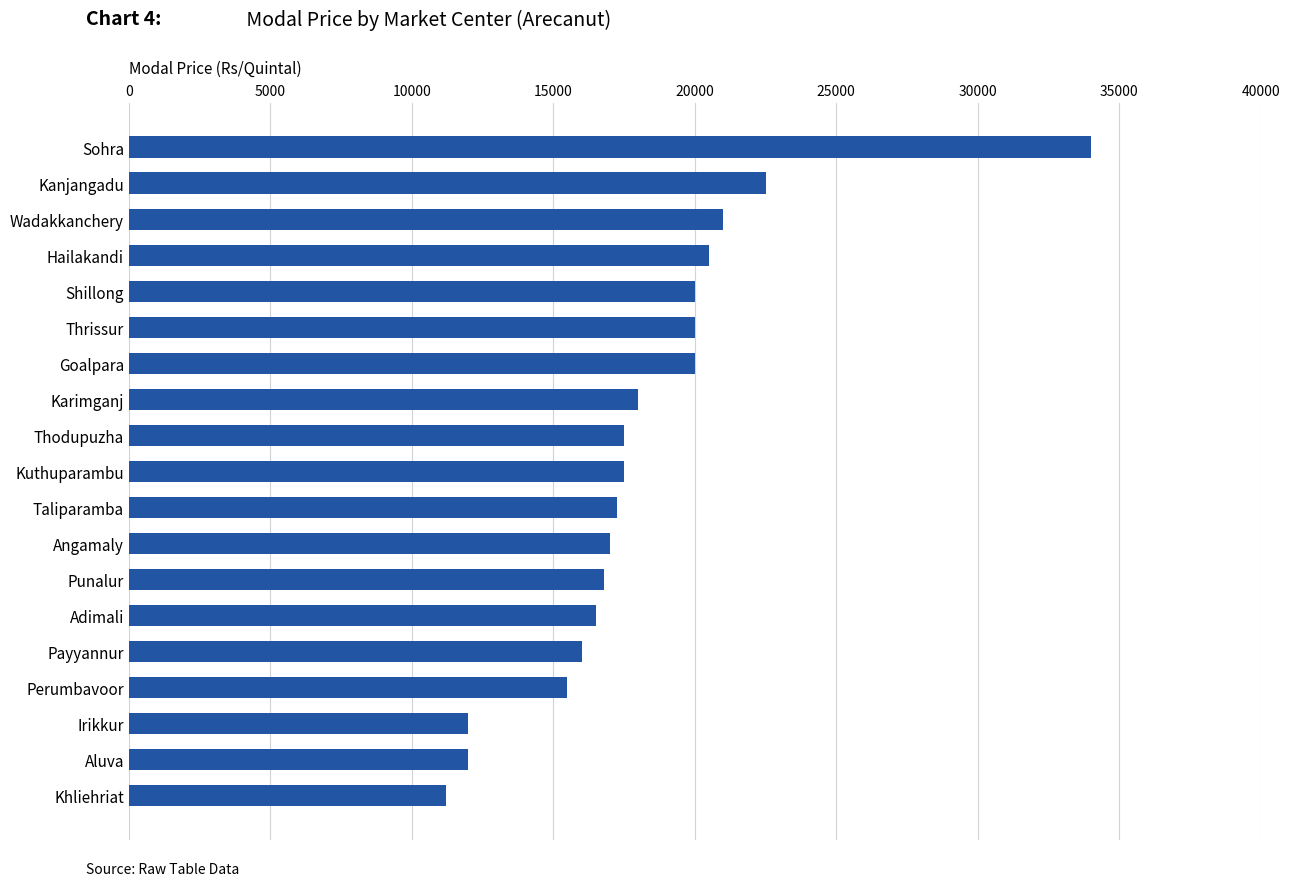

What is the difference between the maximum and second lowest values?

22000